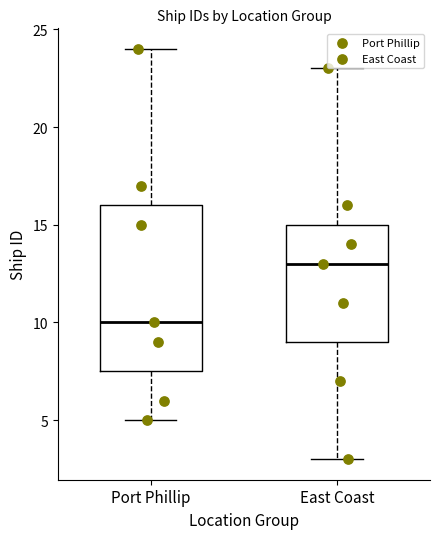

Which box's median line is the highest?

East Coast